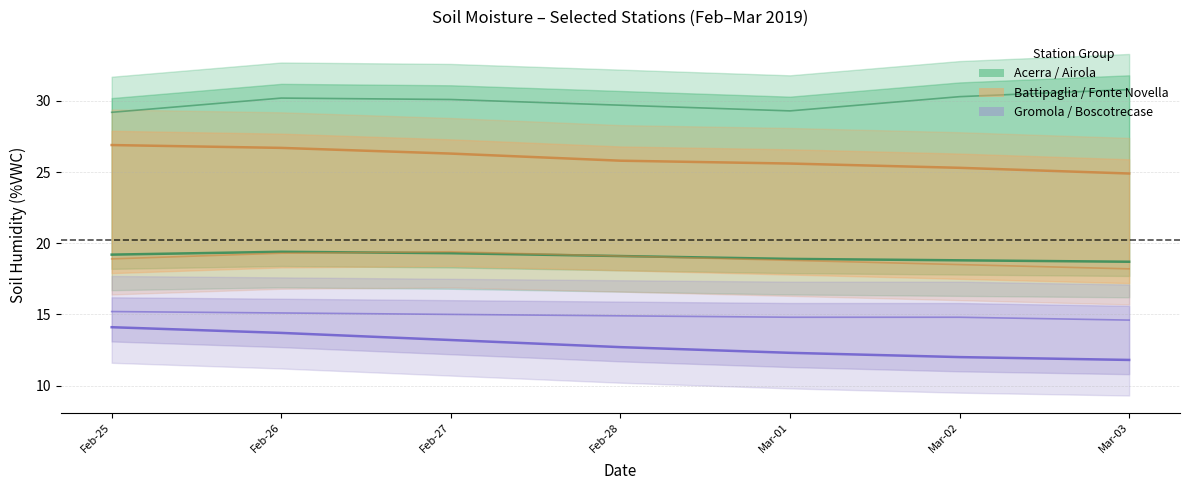

Between Feb-27 and Mar-03, which is larger?

Feb-27